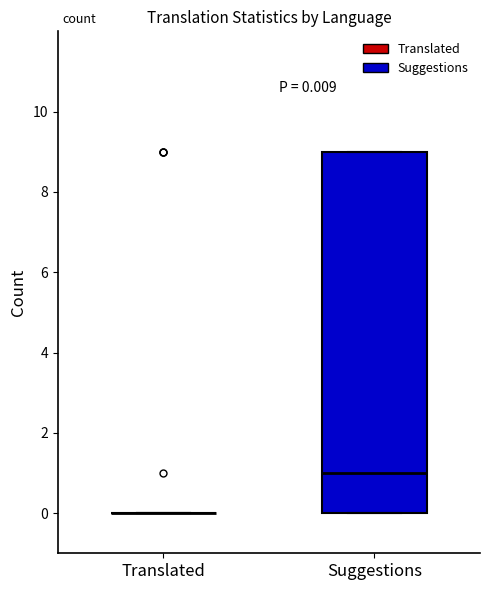

Which box is the tallest, from its lower edge to its upper edge?

Suggestions